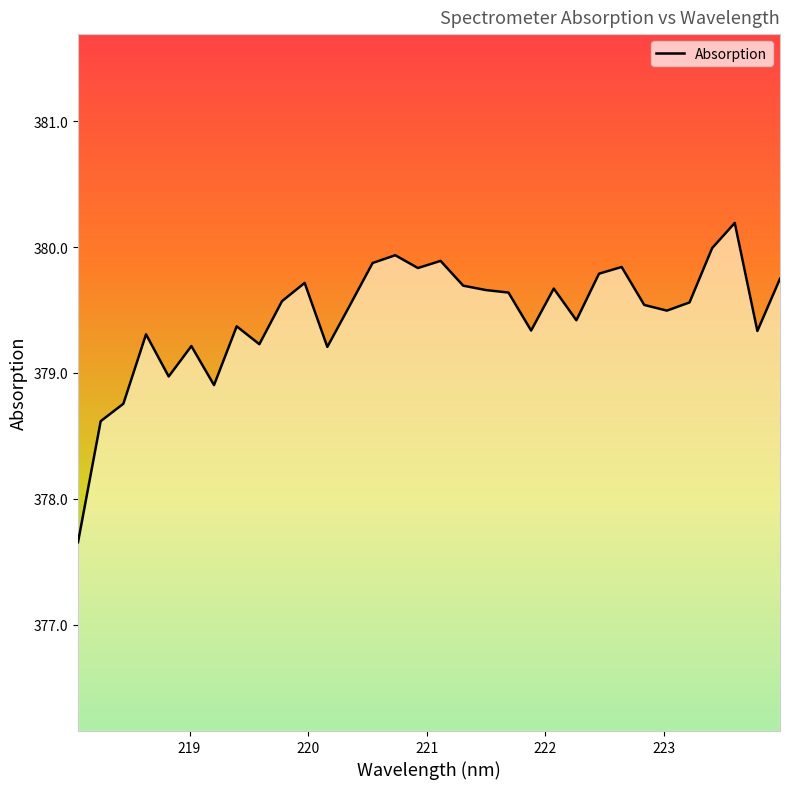

What is the sum of all values?

12142.5